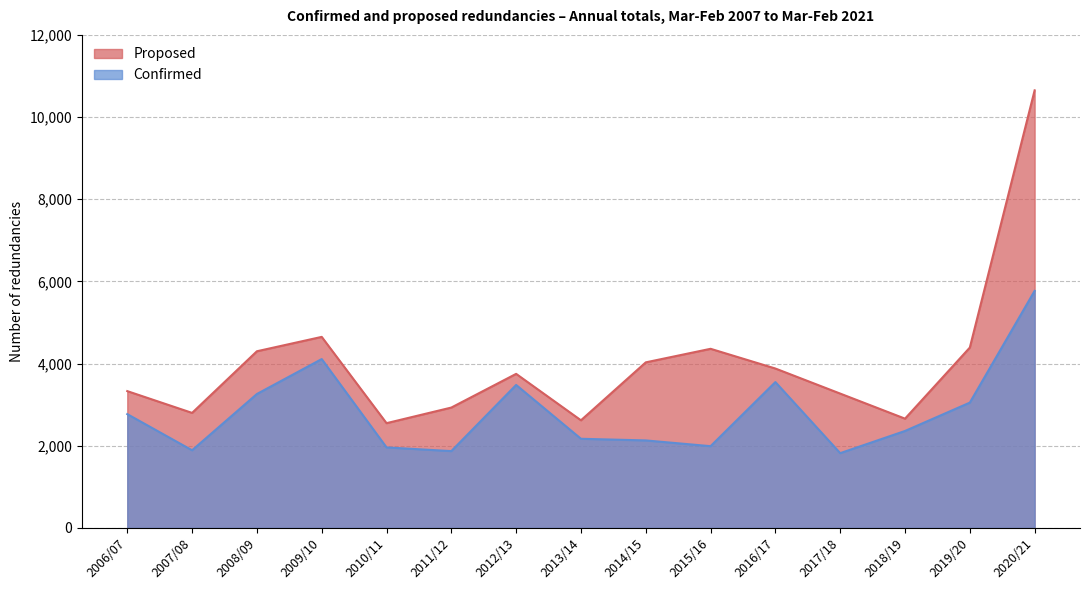

Reading left to right, what are all the values shown in this chart?

Proposed: 3330	2800	4300	4650	2550	2930	3750	2620	4030	4360	3880	3270	2660	4390	10650
Confirmed: 2770	1890	3260	4110	1960	1870	3480	2170	2130	1990	3550	1820	2360	3050	5770